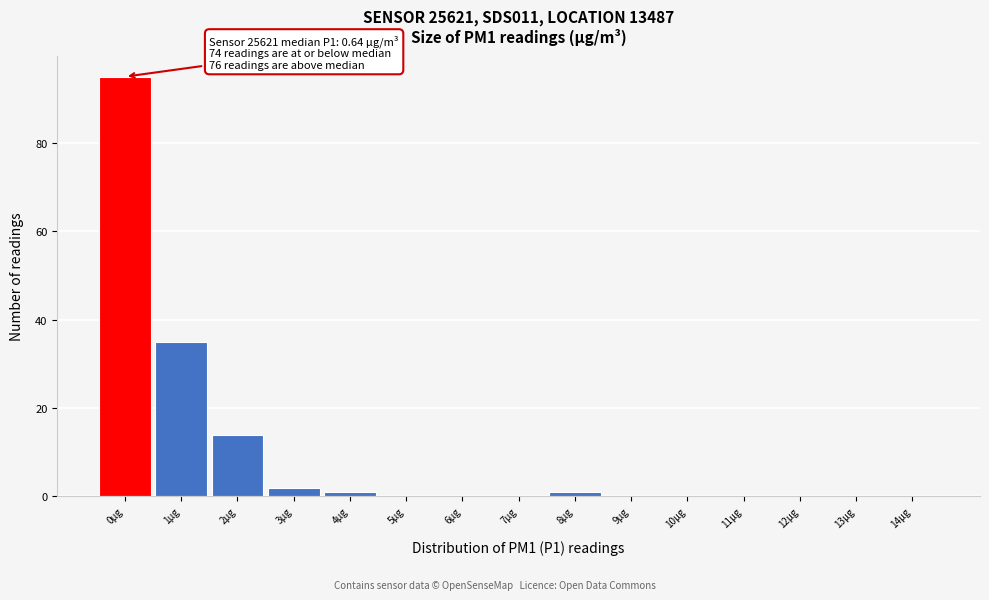

Reading left to right, list all the values displayed in this chart.

0µg=95	1µg=35	2µg=14	3µg=2	4µg=1	5µg=0	6µg=0	7µg=0	8µg=1	9µg=0	10µg=0	11µg=0	12µg=0	13µg=0	14µg=0